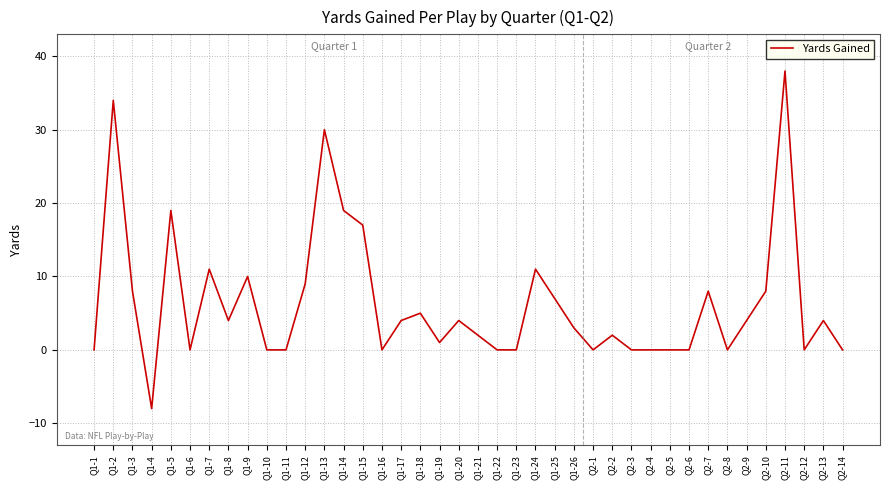

What is the sum of all values?

254